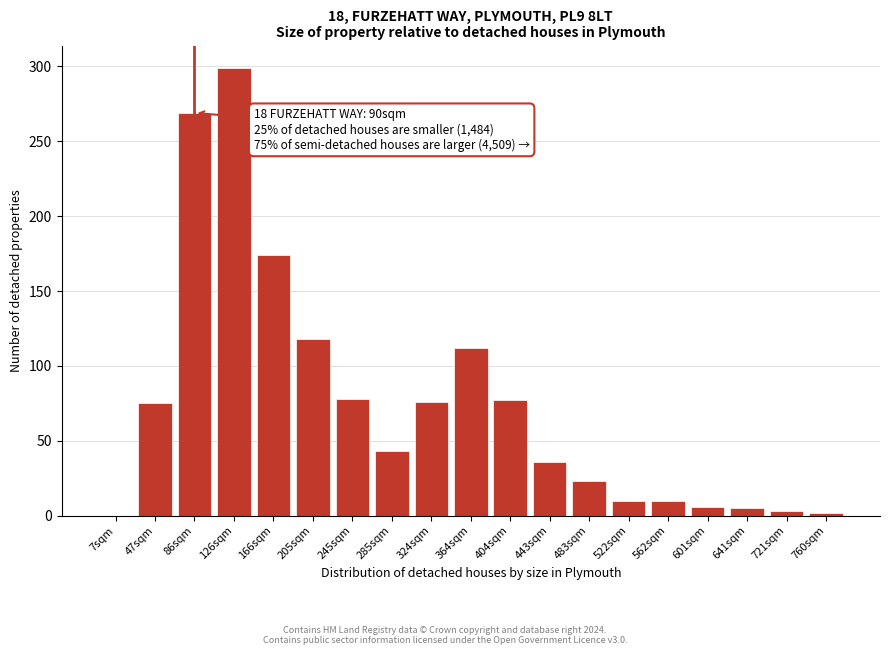

What is the sum of all values?

1416